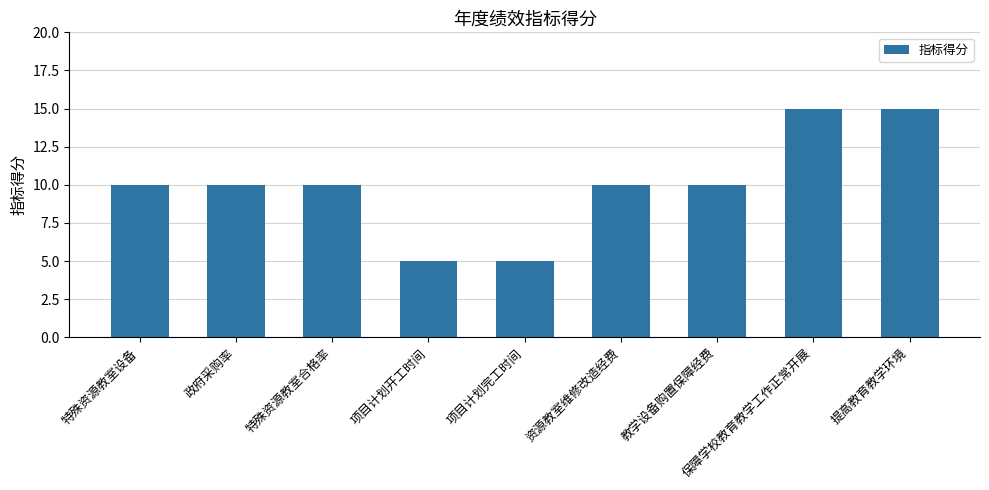

What position from the right is 特殊资源教室合格率?

7